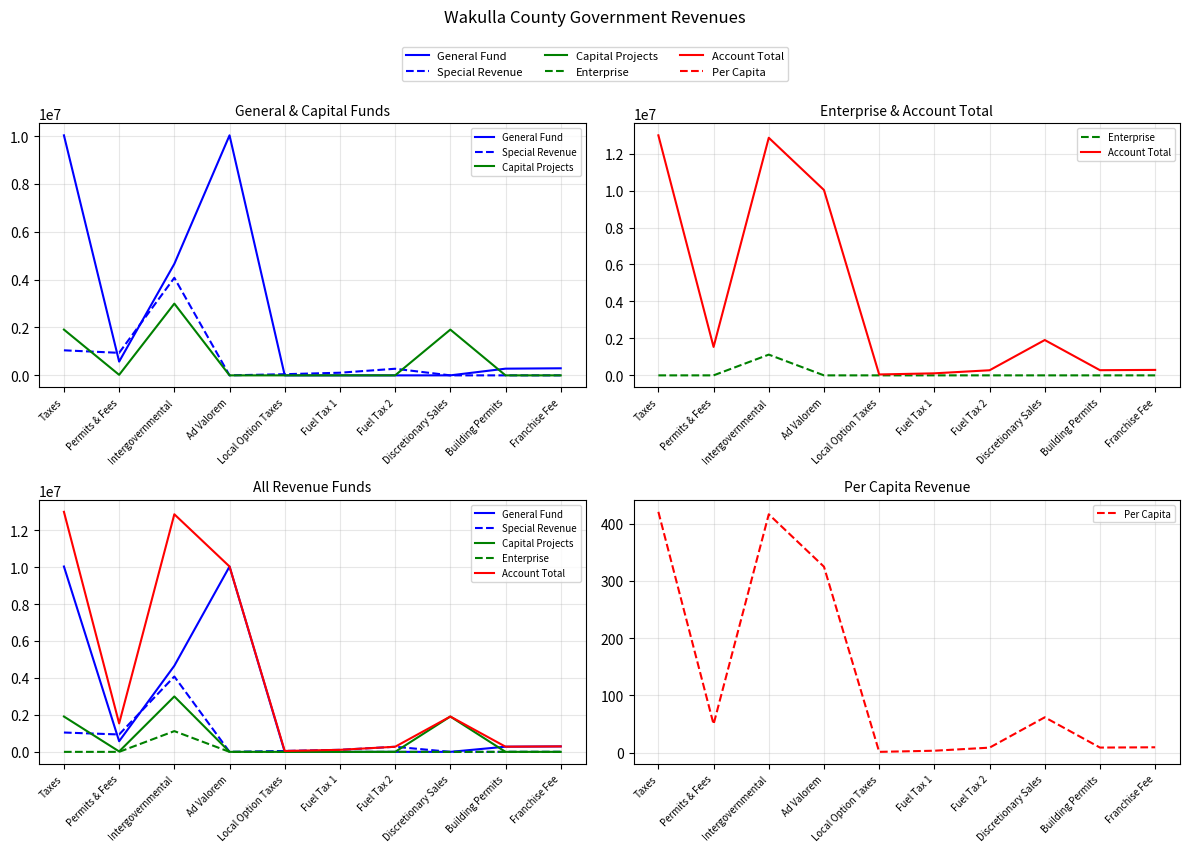

How many lines are shown in the chart?

6